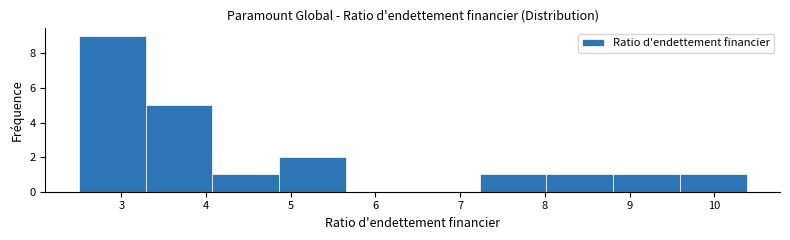

Reading left to right, list every bar in this chart as the range it spans on the x-axis followed by its height. Neither the bar edges nor the heights are printed on the chart, so give them approximately, as read against the axes.

2.5 to 3.3: 9
3.3 to 4.1: 5
4.1 to 4.9: 1
4.9 to 5.7: 2
5.7 to 6.4: 0
6.4 to 7.2: 0
7.2 to 8.0: 1
8.0 to 8.8: 1
8.8 to 9.6: 1
9.6 to 10.4: 1